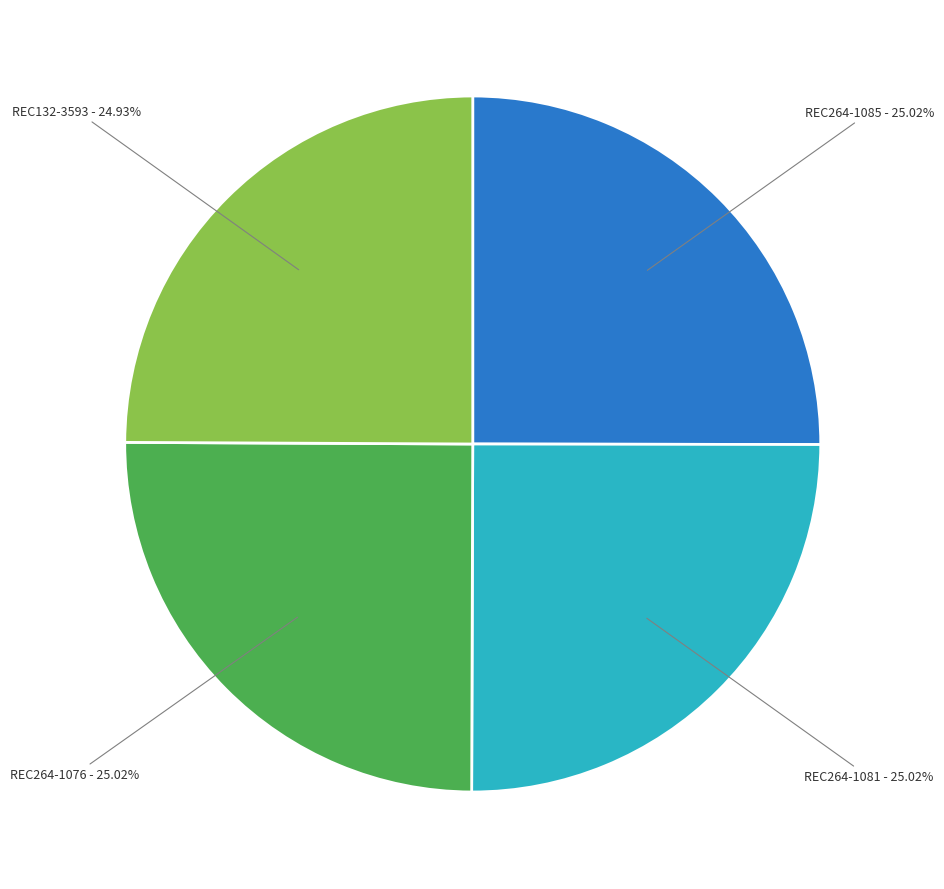

Count the number of slices in the pie.

4